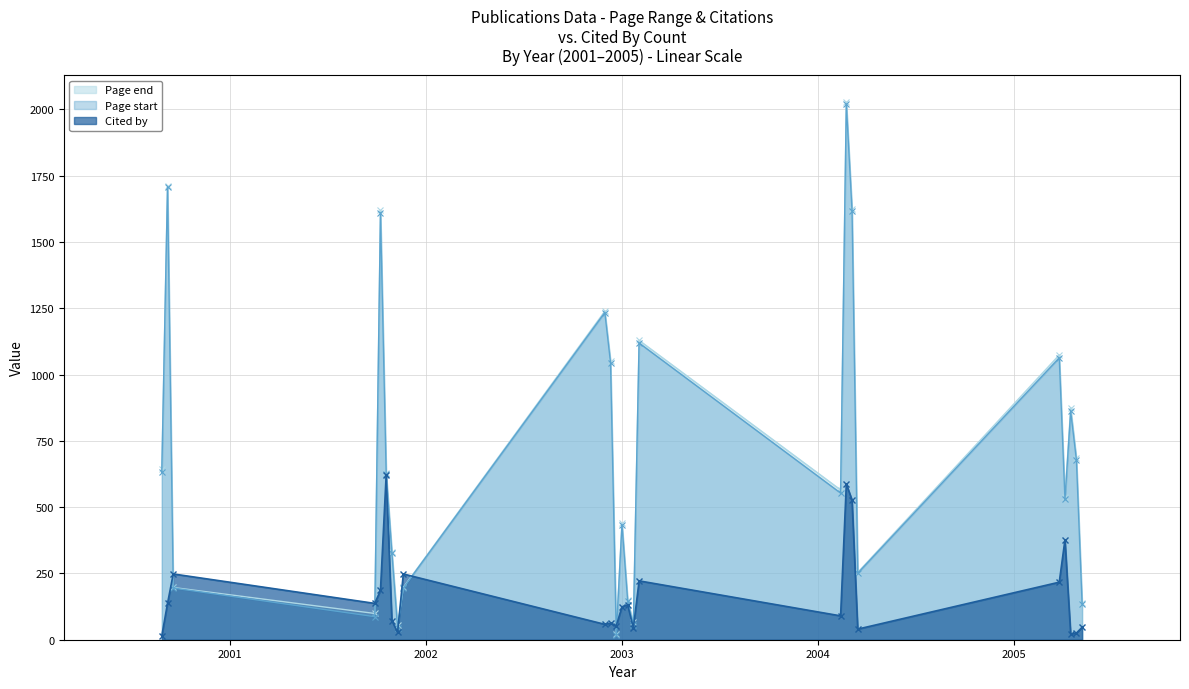

Which series has the largest range (max minus min)?

Page end